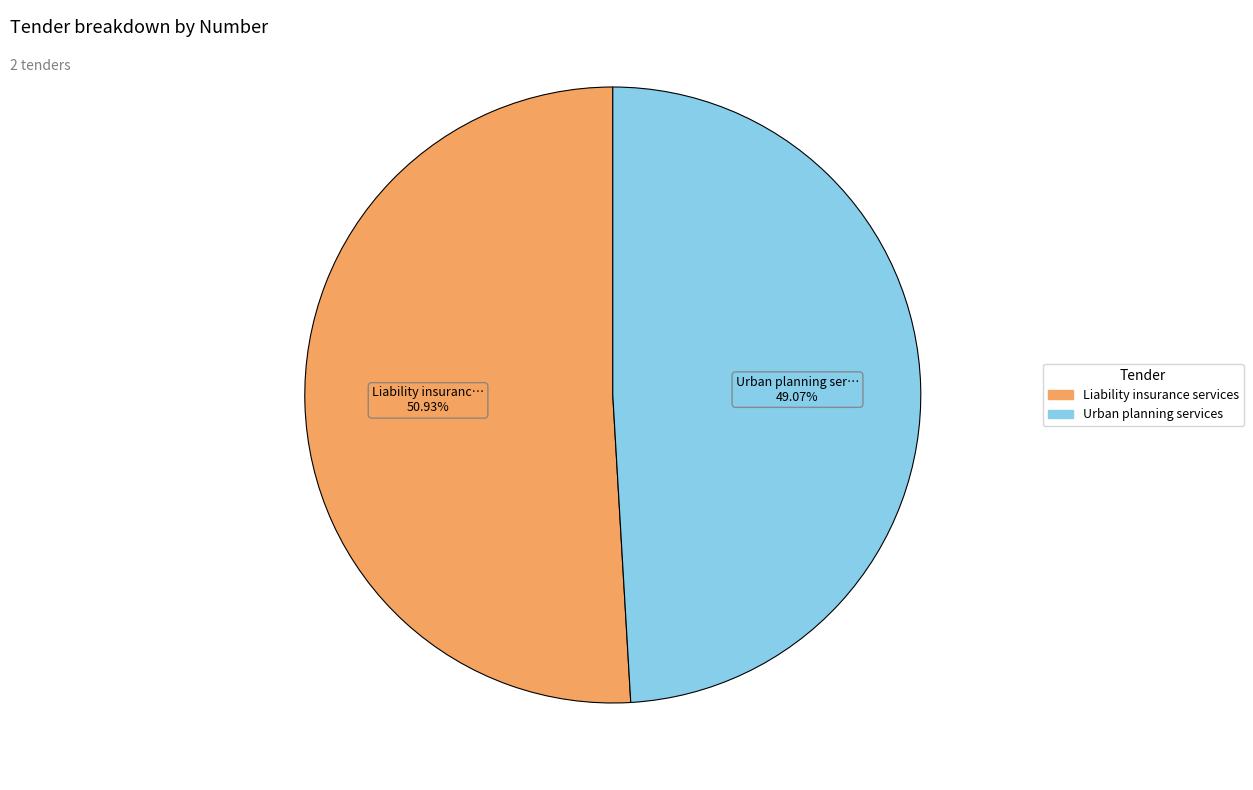

Which has a higher value, Liability insurance services or Urban planning services?

Liability insurance services